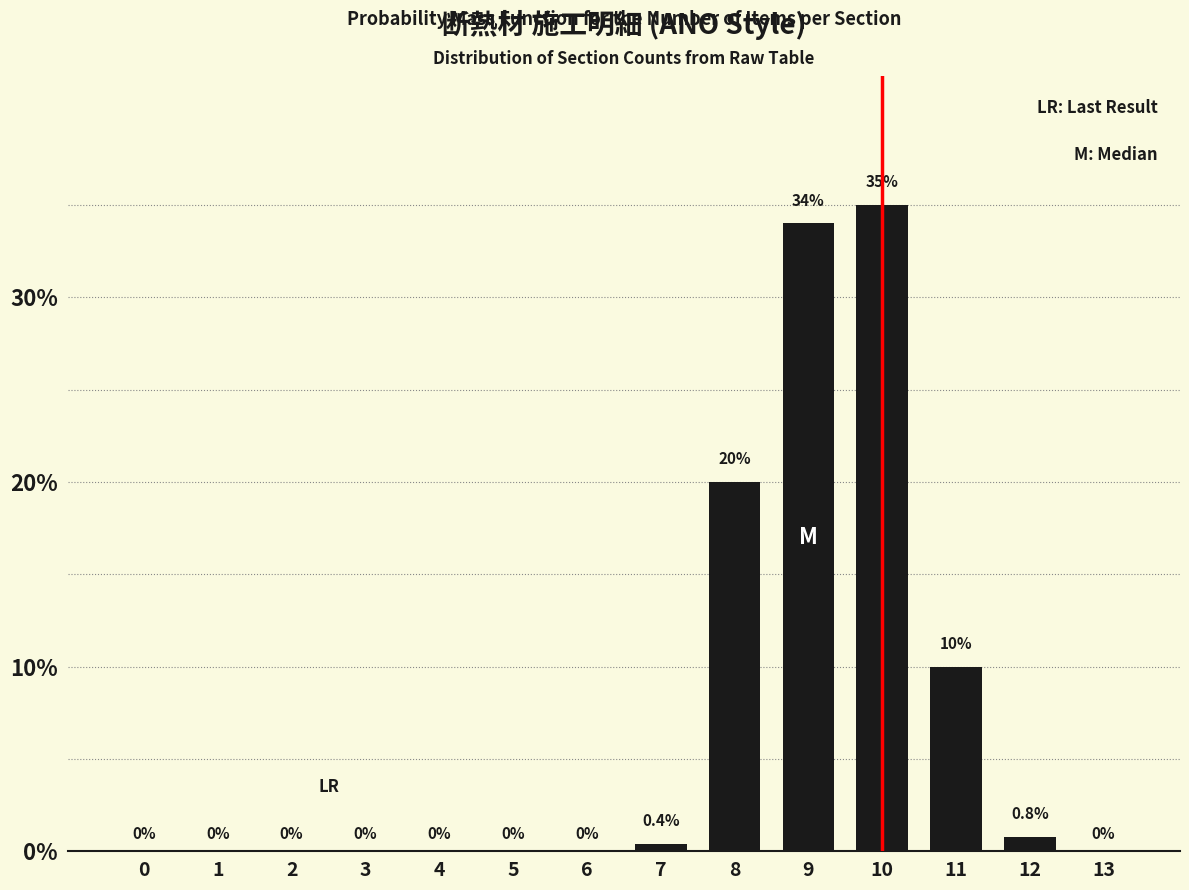

Reading right to left, list all the values displayed in this chart.

13=0.0	12=0.8	11=10.0	10=35.0	9=34.0	8=20.0	7=0.4	6=0.0	5=0.0	4=0.0	3=0.0	2=0.0	1=0.0	0=0.0